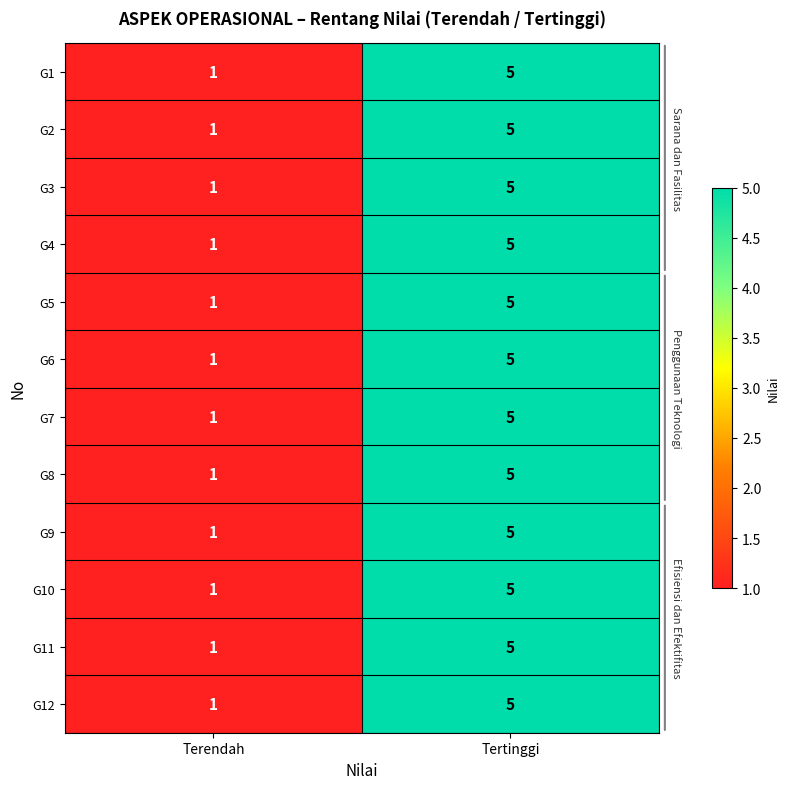

Reading right to left, transcribe all the data shown in this chart.

G1: Tertinggi=5	Terendah=1
G2: Tertinggi=5	Terendah=1
G3: Tertinggi=5	Terendah=1
G4: Tertinggi=5	Terendah=1
G5: Tertinggi=5	Terendah=1
G6: Tertinggi=5	Terendah=1
G7: Tertinggi=5	Terendah=1
G8: Tertinggi=5	Terendah=1
G9: Tertinggi=5	Terendah=1
G10: Tertinggi=5	Terendah=1
G11: Tertinggi=5	Terendah=1
G12: Tertinggi=5	Terendah=1